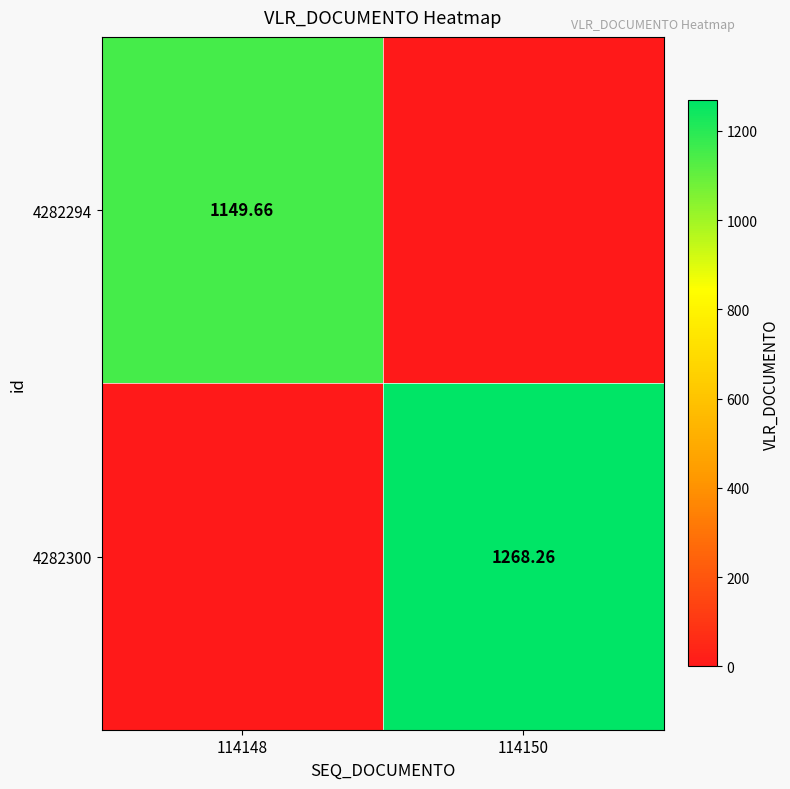

Is the value of 4282300 at 114150 greater than the value of 4282294 at 114148?

Yes